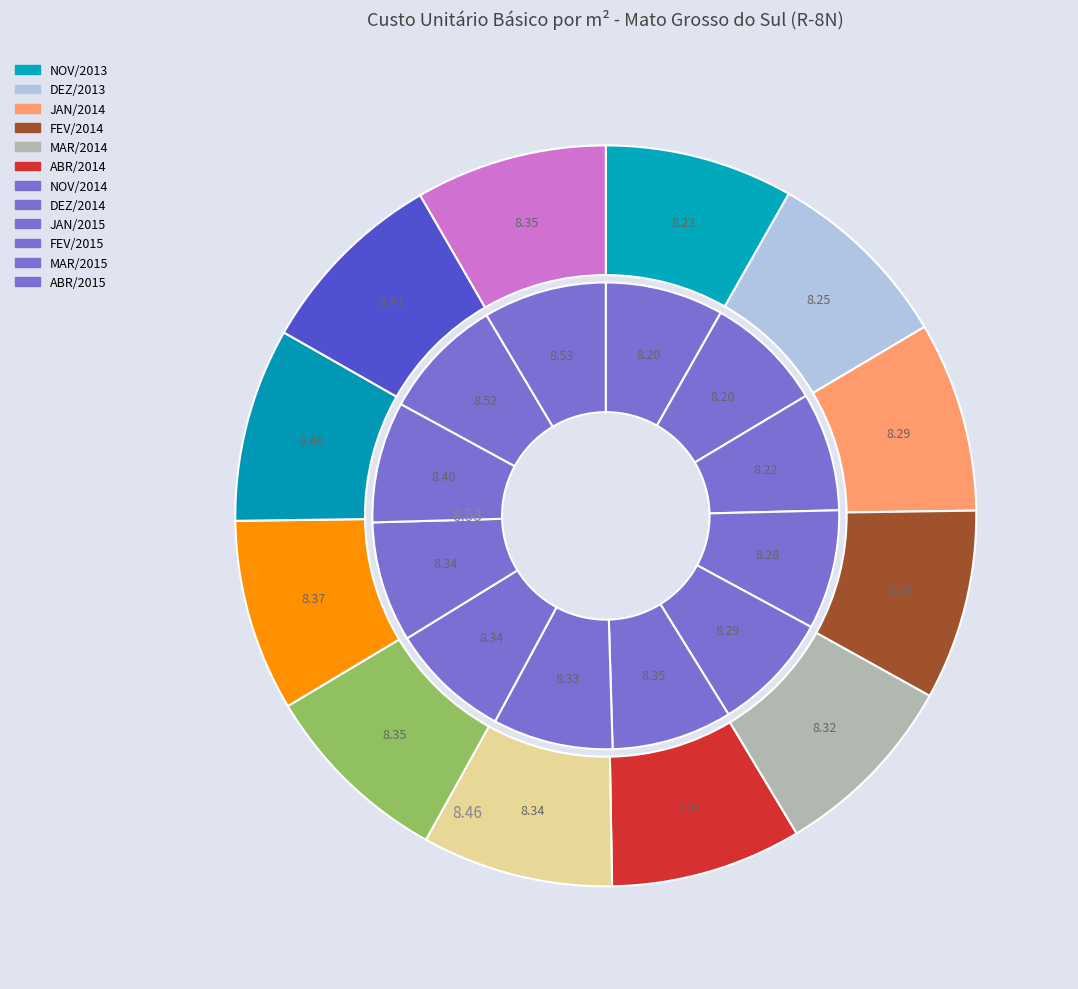

To the nearest percent, what percentage of the pie is 1?

8%